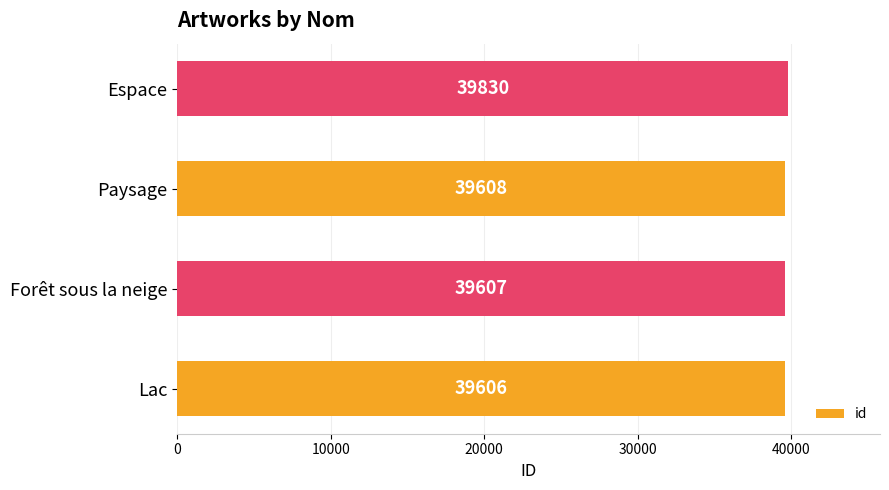

How many values are below 39608?

2